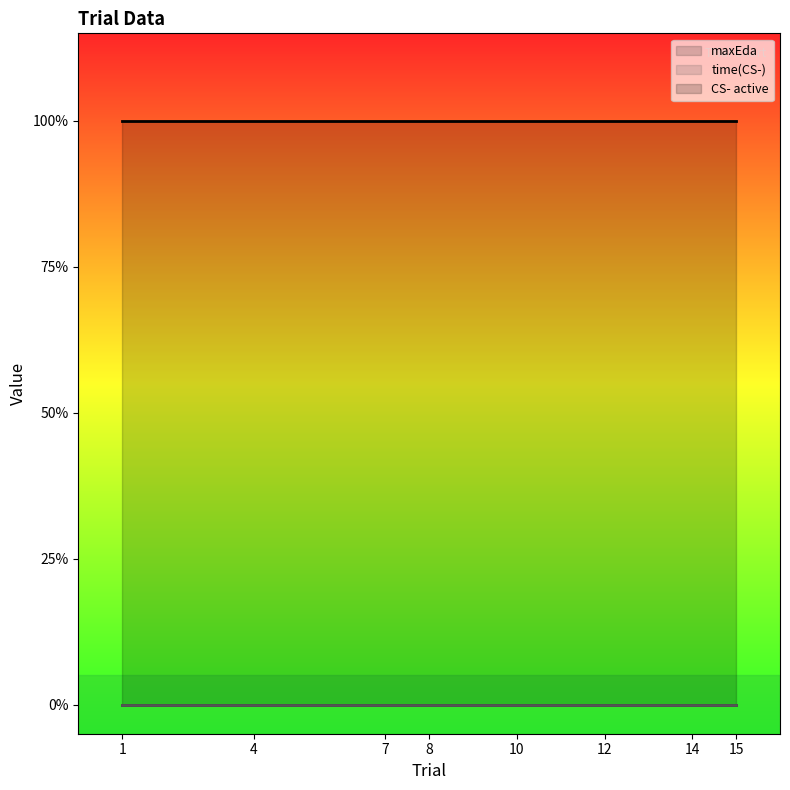

Rank the series by their maximum value, from highest to lowest.

CS- active, maxEda, time(CS-)